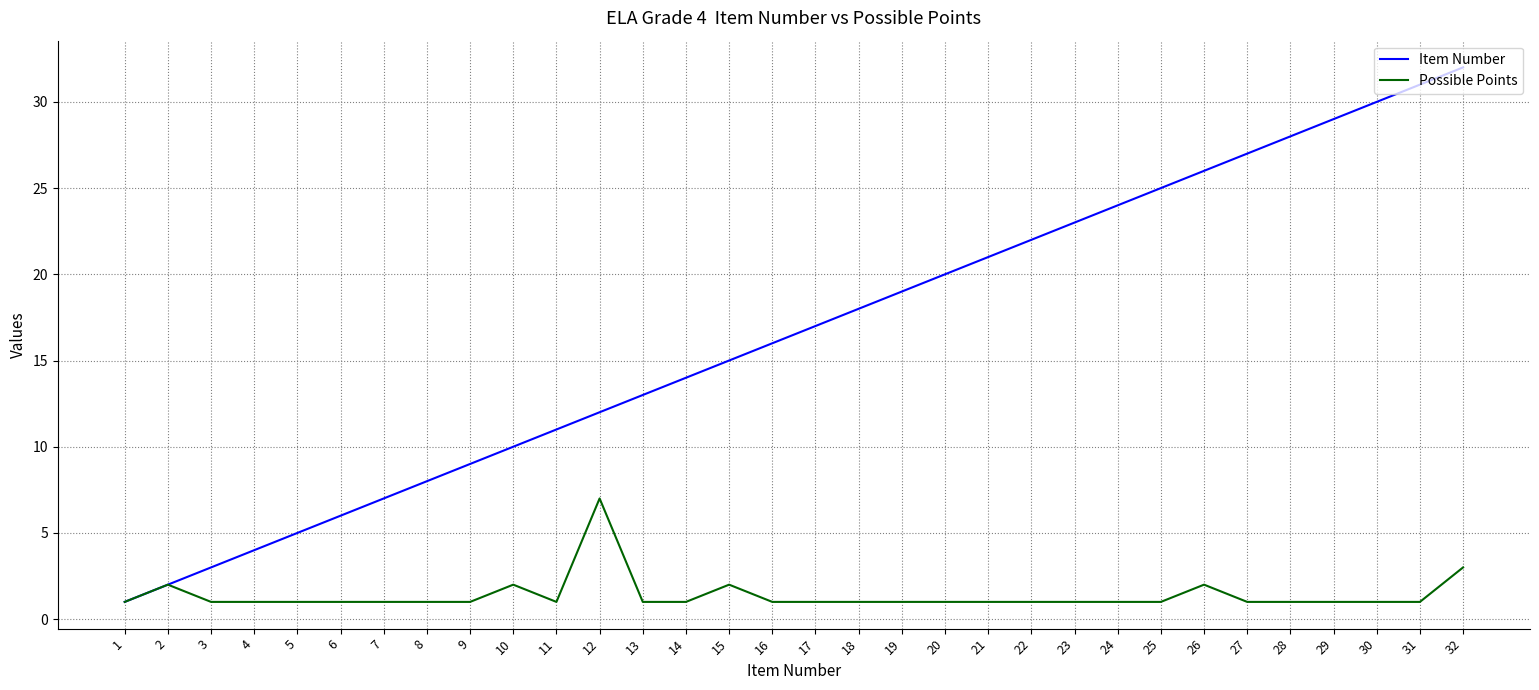

The value of Item Number at 32 is 51. True or false?

False